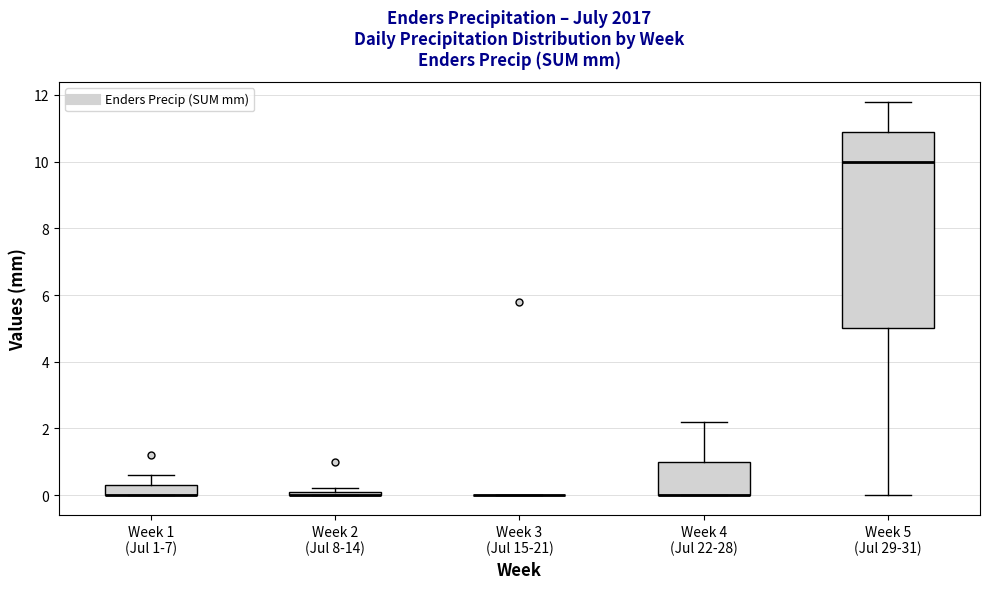

Where is the lower edge of the box for Week 2 (Jul 8-14) on the y-axis? The values are not printed on the chart, so give them approximately, as read against the axis.

0.0